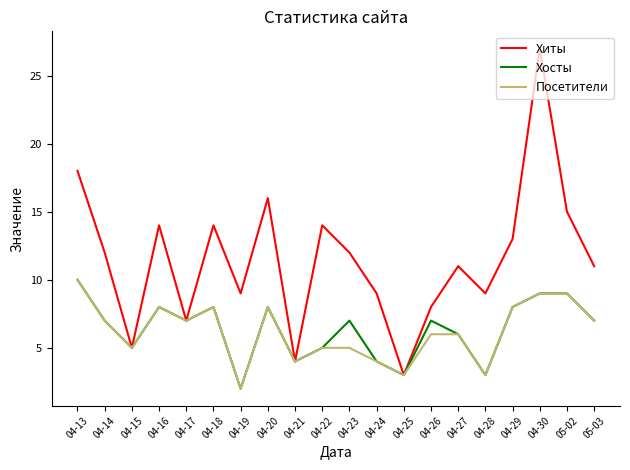

Where is the first local maximum for Посетители?

04-16